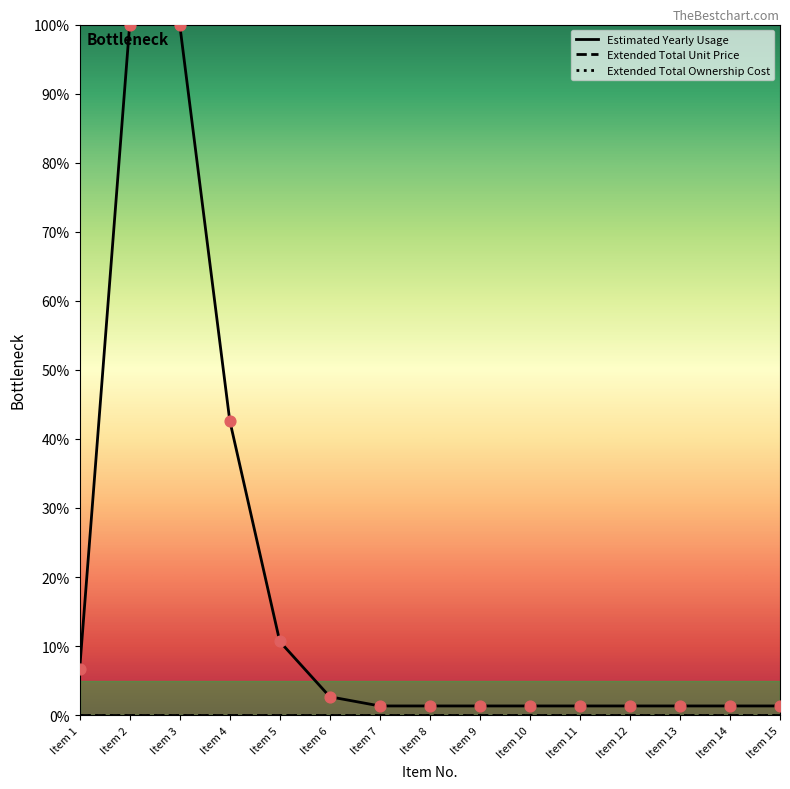

What is the total value across all series at Item 13?

1.3